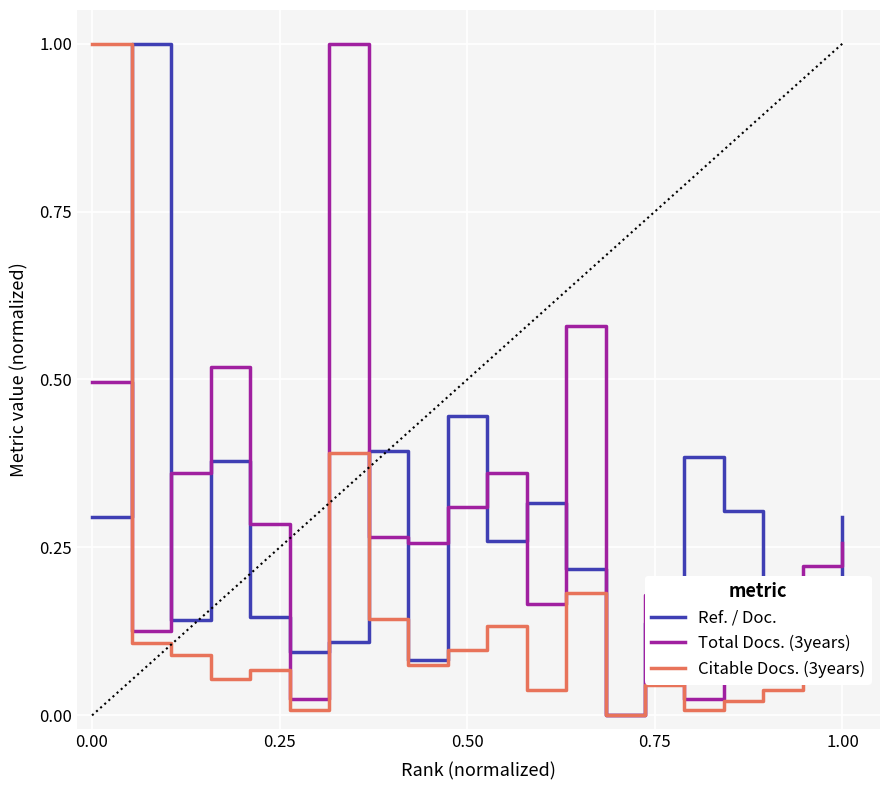

What is the greatest value displayed?

1.0